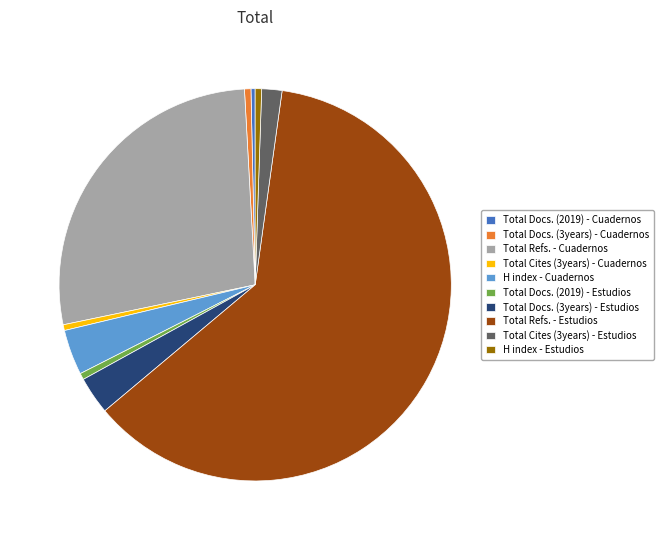

The Total Refs. - Cuadernos slice represents 27% of the pie. True or false?

True